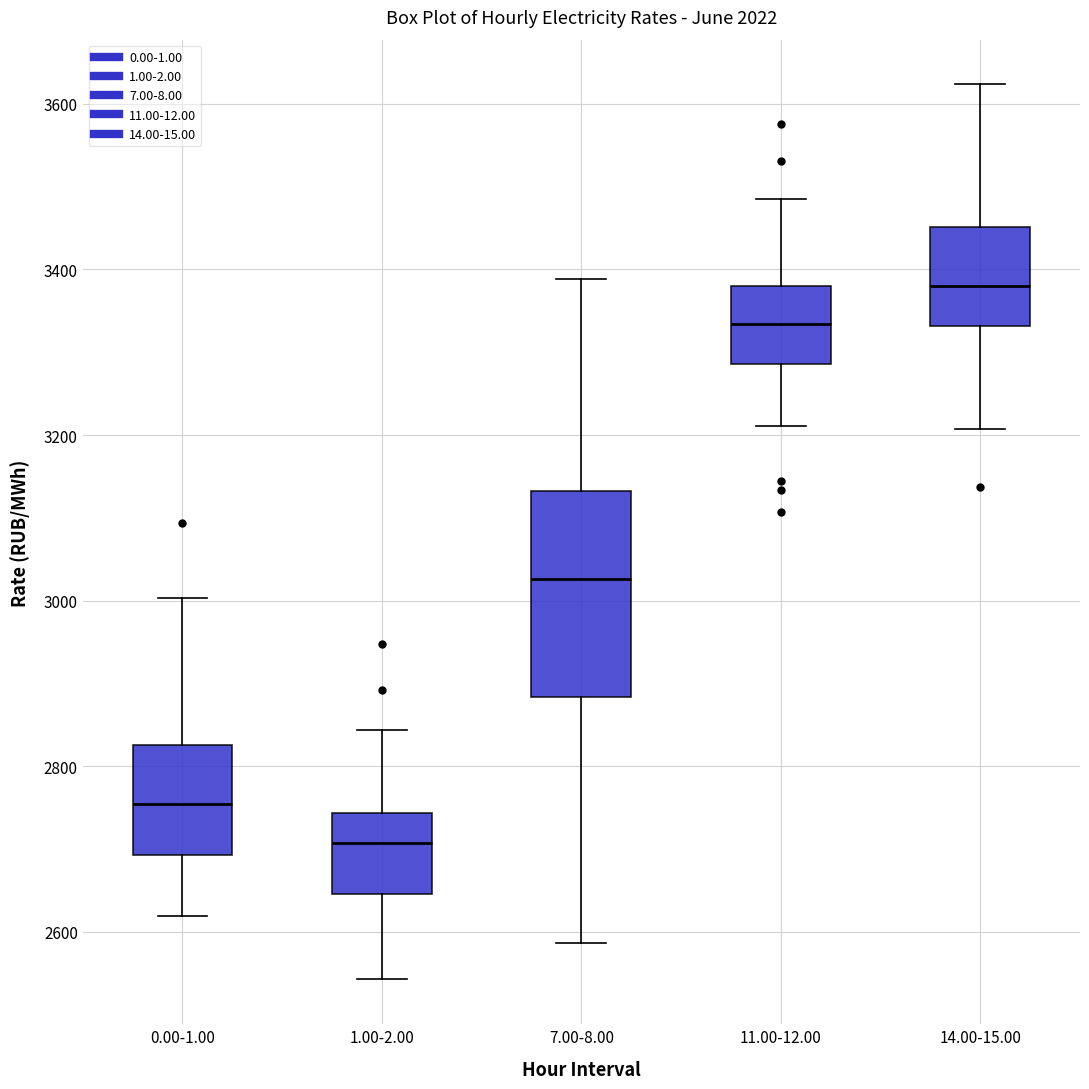

Comparing the boxes themselves (not the whiskers), which one is the tallest?

7.00-8.00